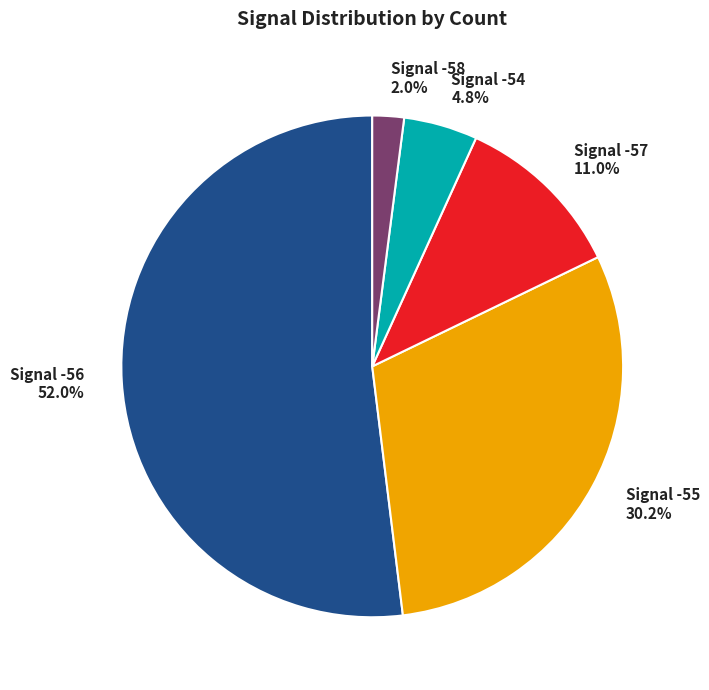

Which has a higher value, Signal -56 52.0% or Signal -57 11.0%?

Signal -56 52.0%